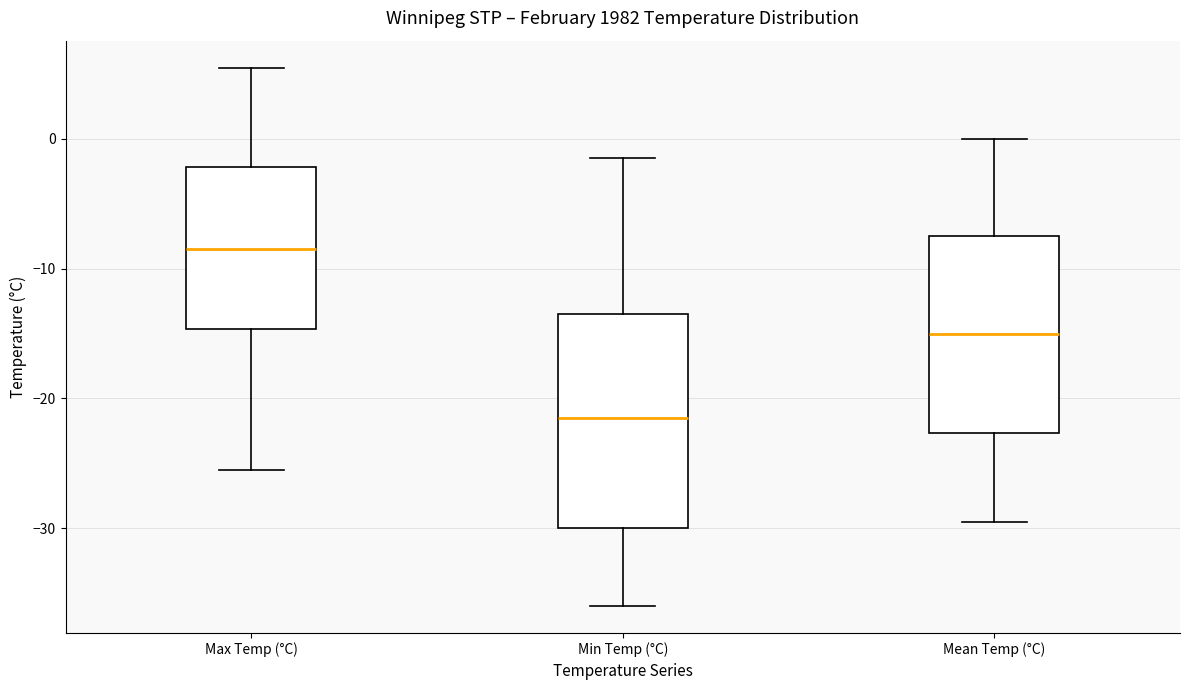

Which box's median line is the lowest?

Min Temp (°C)